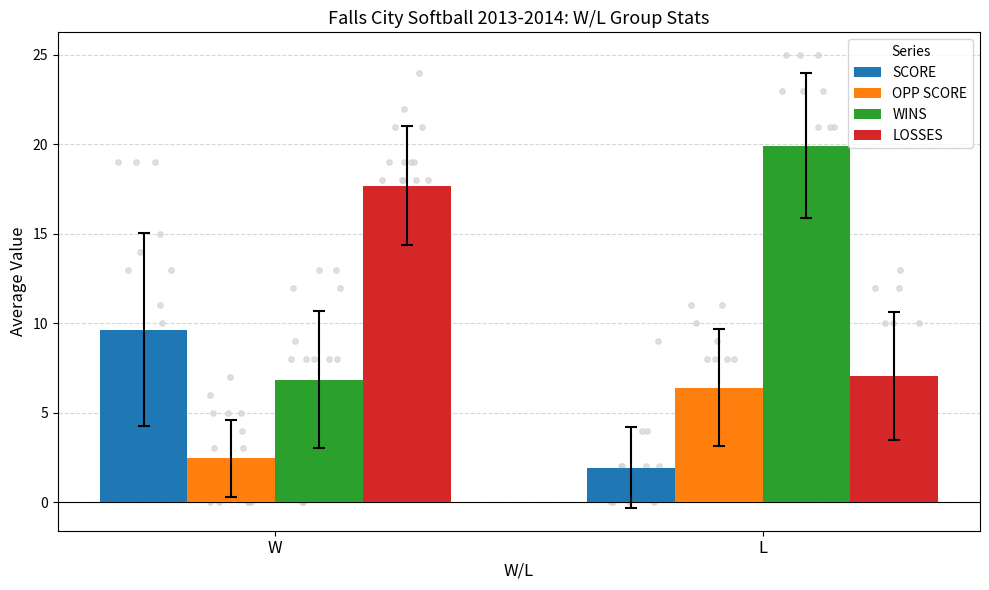

At which category is the sum across all series the highest?

W